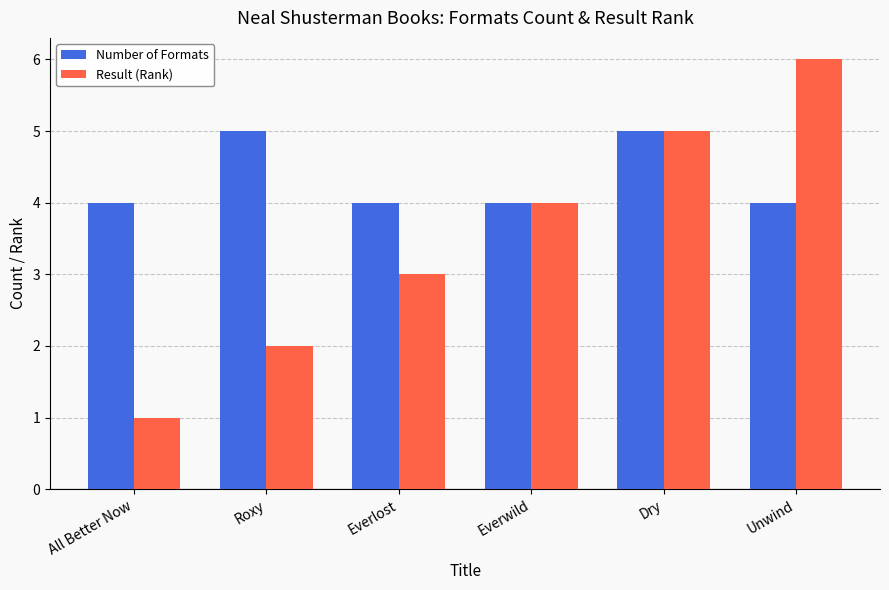

Which series has the largest range (max minus min)?

Result (Rank)